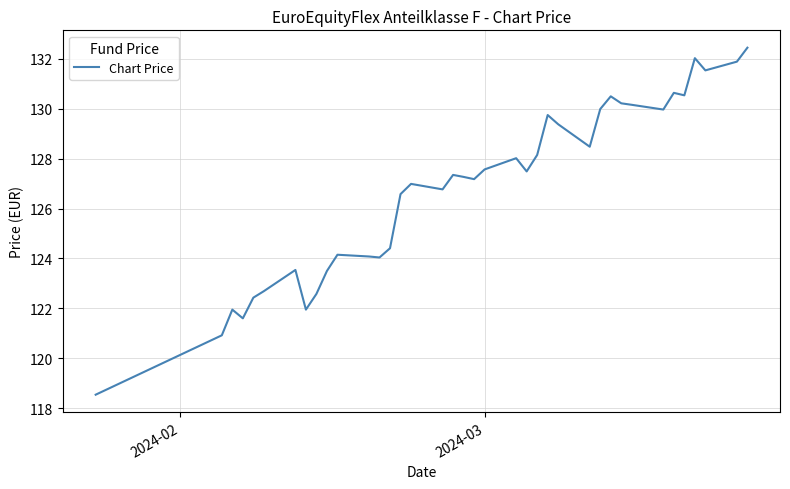

What is the difference between the maximum and minimum values?

13.9